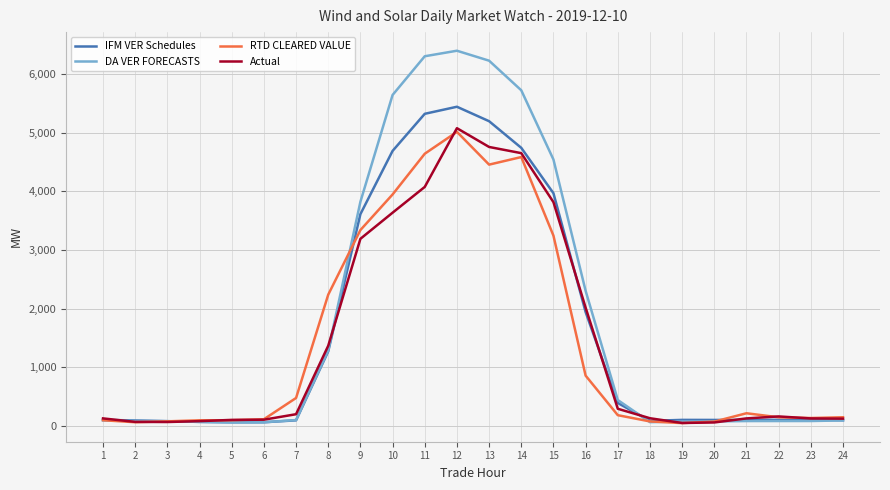

Which series has the widest spread of values?

DA VER FORECASTS